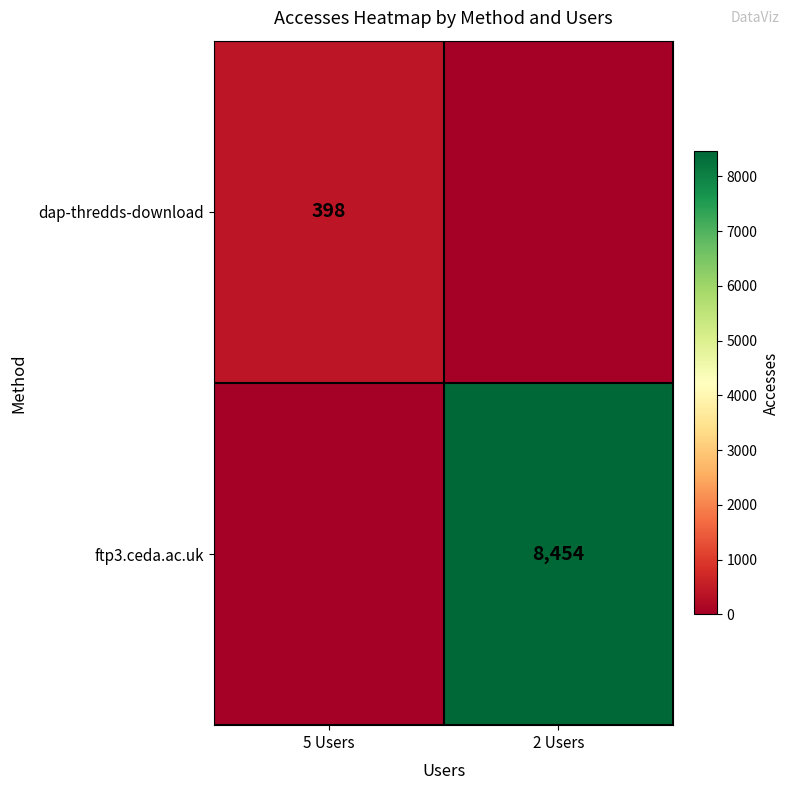

Is the value of dap-thredds-download at 5 Users greater than the value of ftp3.ceda.ac.uk at 2 Users?

No